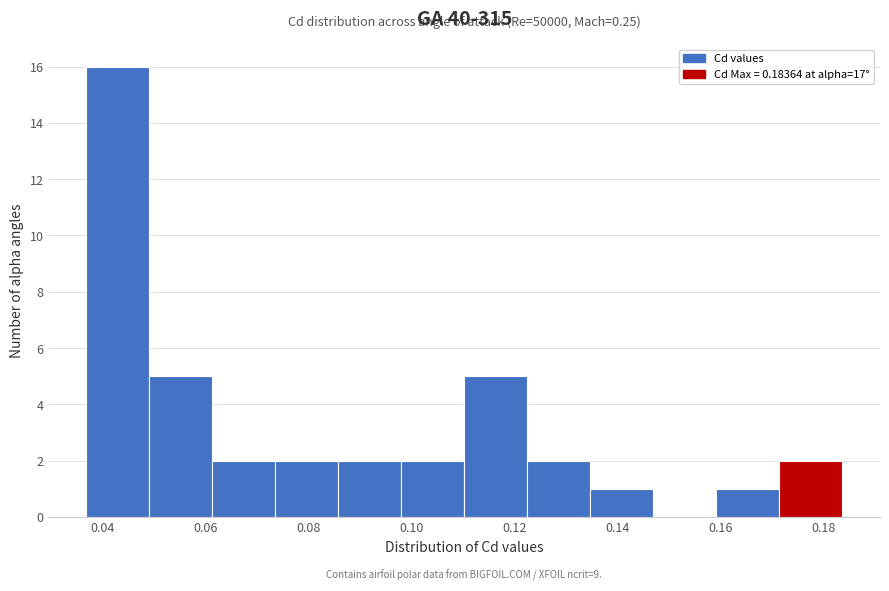

Which range on the x-axis has the tallest bar?

0.036 to 0.048